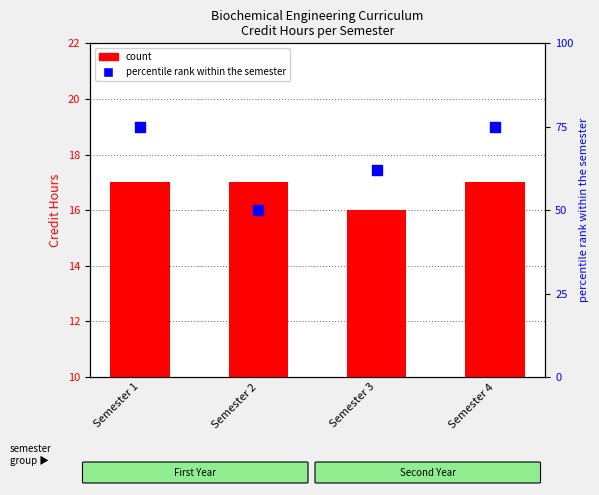

Which series reaches the maximum Y coordinate?

percentile rank within the semester